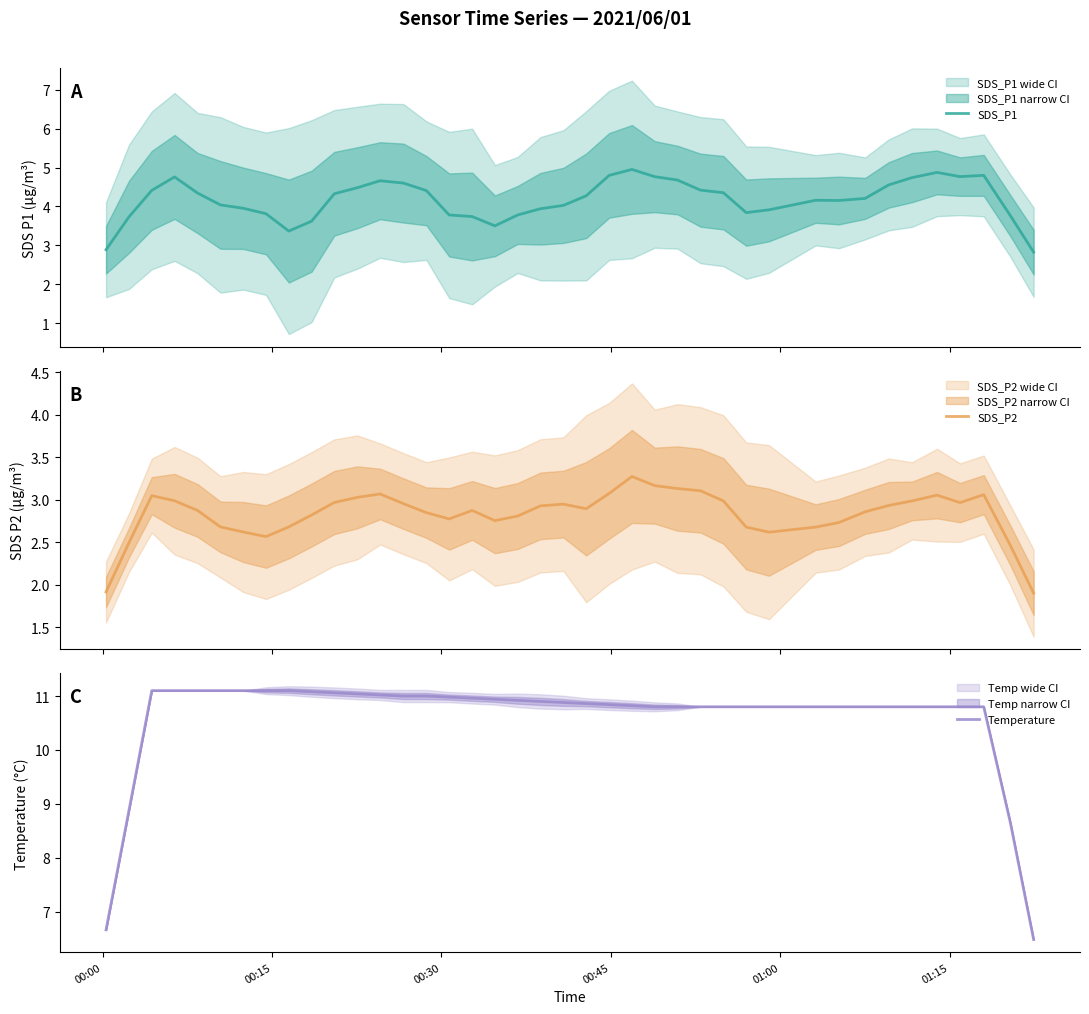

How many interior local peaks does the SDS_P1 series have?

6